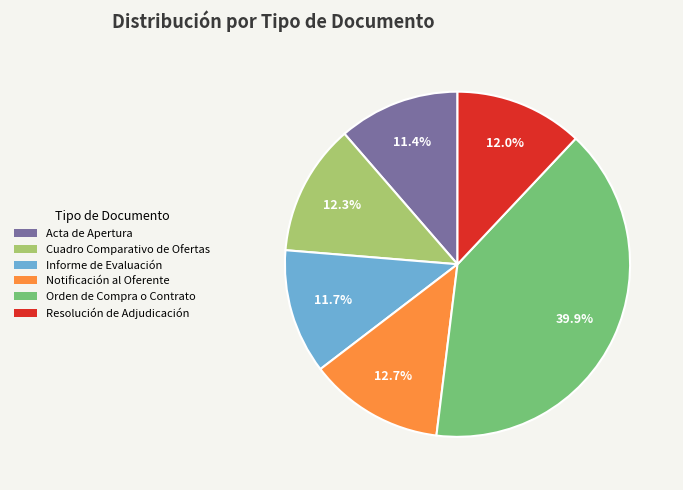

What portion of the pie excludes Informe de Evaluación?

88.3%